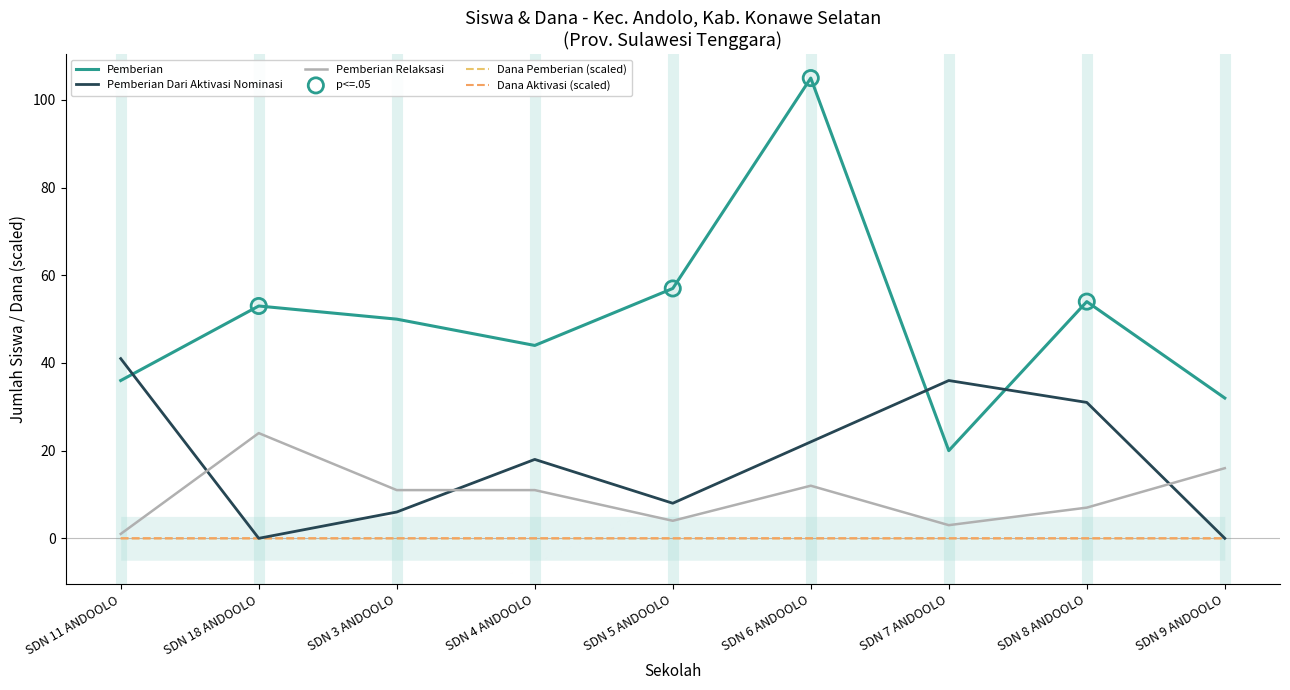

Which series contains the lowest Y value?

Pemberian Dari Aktivasi Nominasi